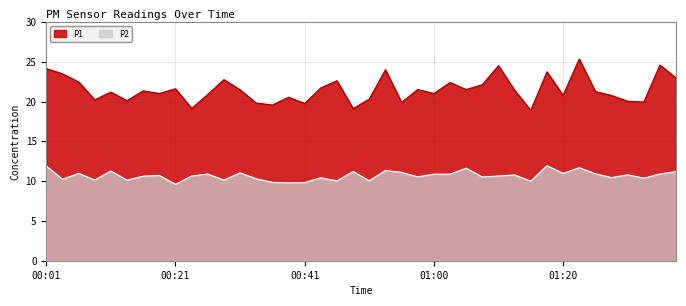

At which label is P2 closest to 10?

01:15